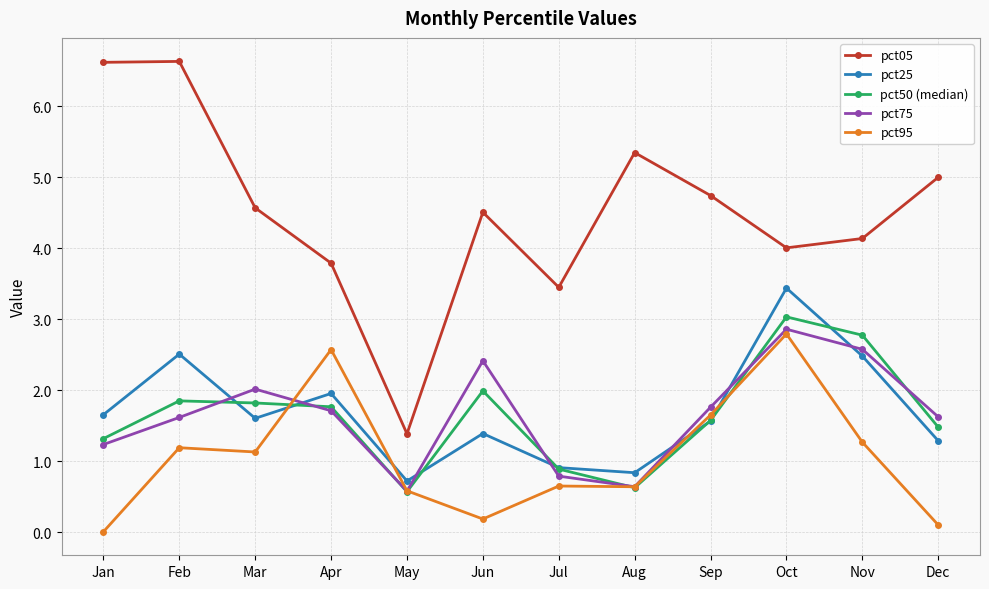

List the series in order of their peak value, lowest first.

pct95, pct75, pct50 (median), pct25, pct05